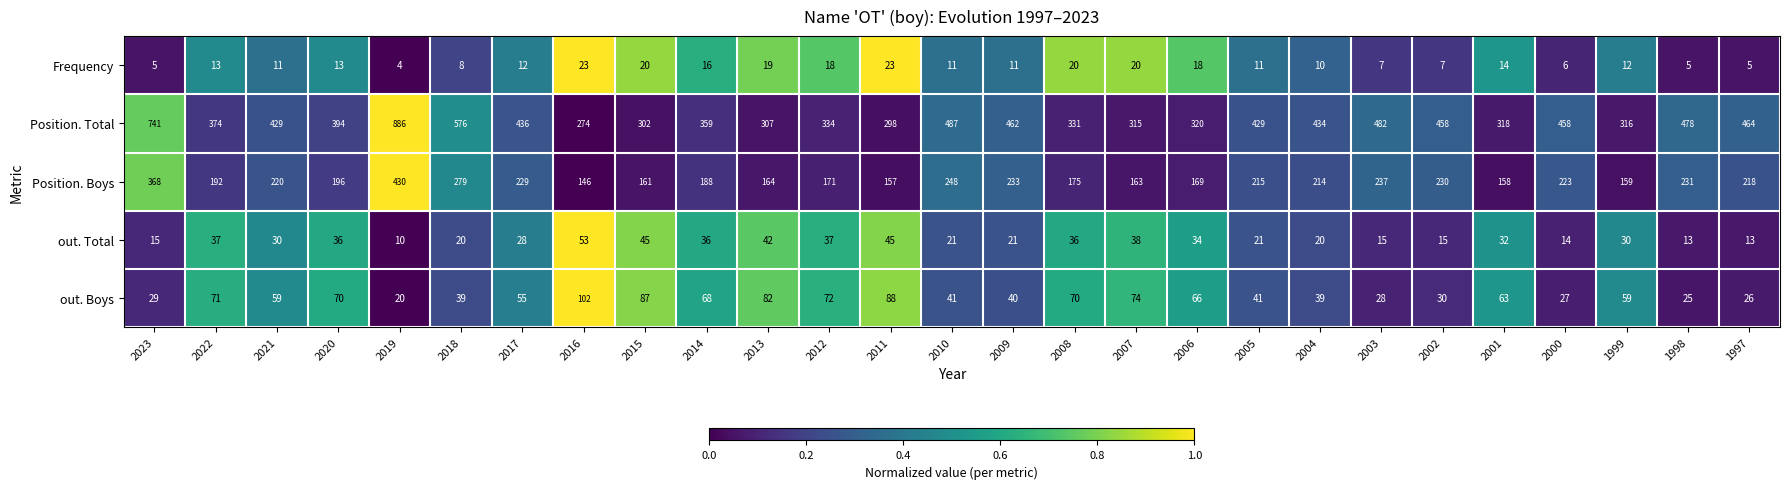

What is the difference between the maximum and minimum values in the Position. Total series?

612